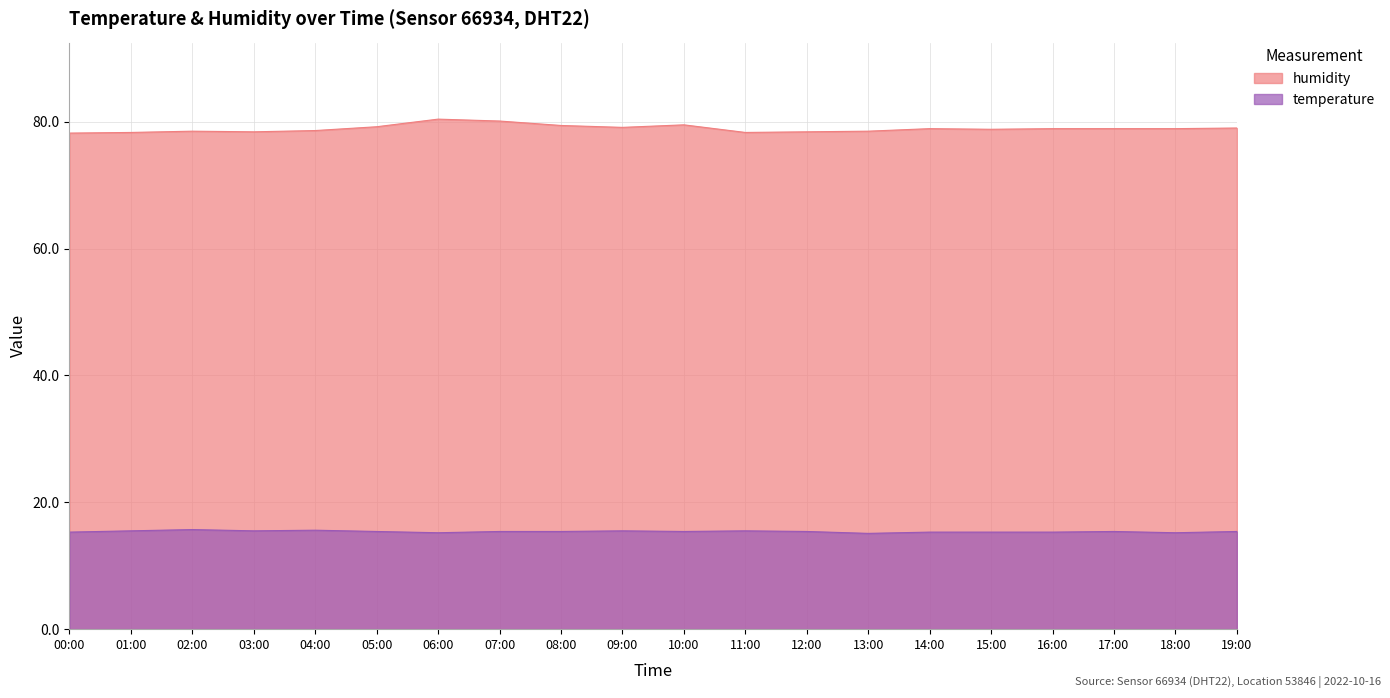

True or false: humidity has a value of 18.0 at 09:00.

False